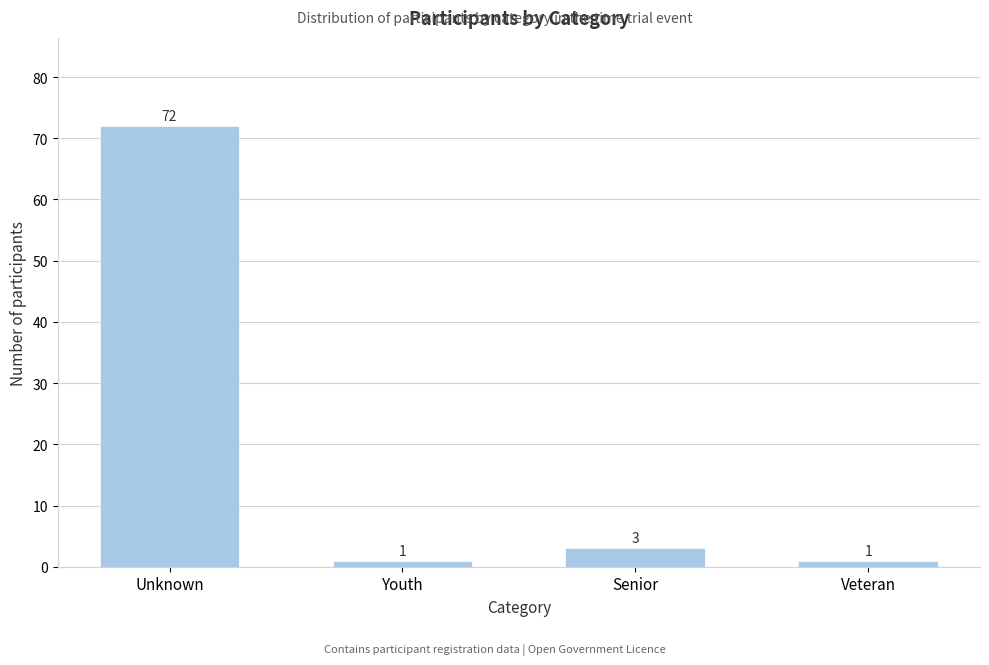

Reading left to right, list all the values displayed in this chart.

72	1	3	1